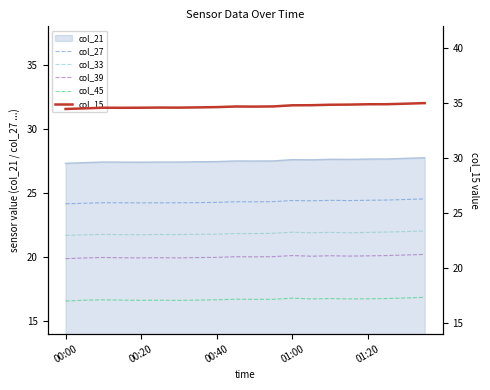

How many values in the col_39 series exceed 20?

11